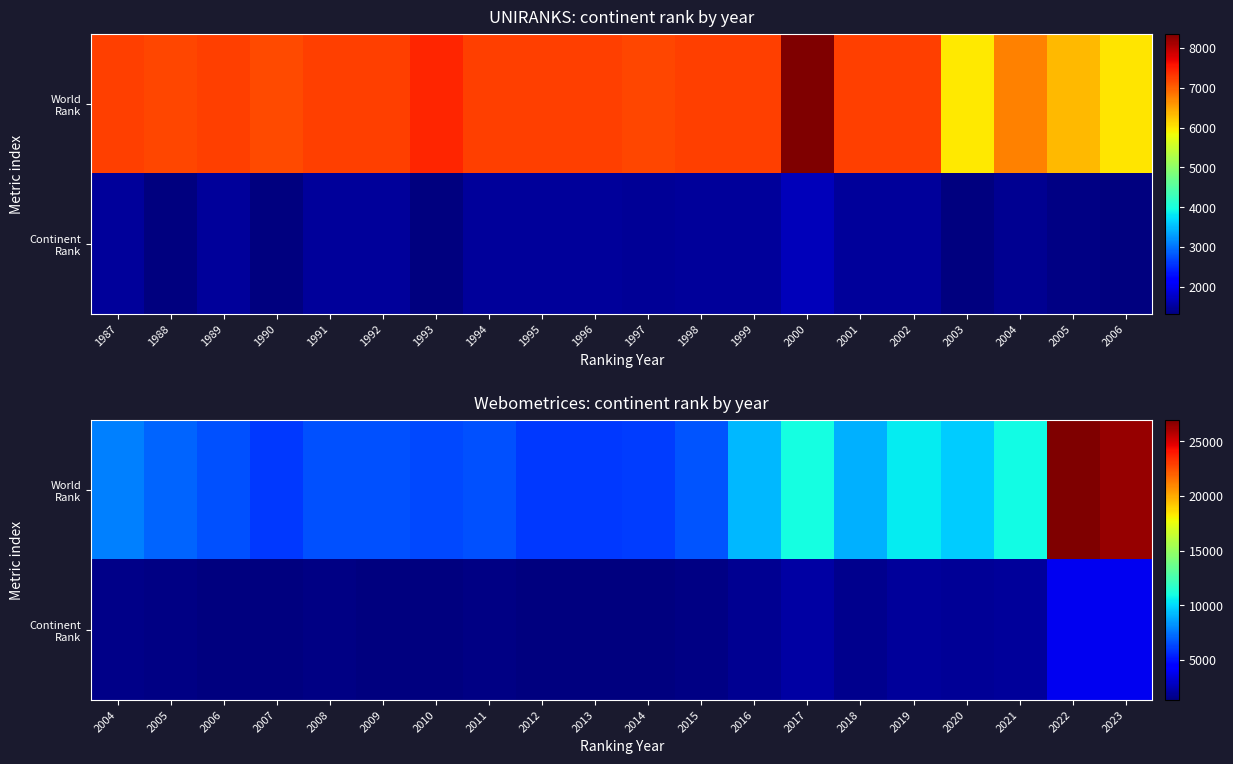

Rank the series at 2022 from lowest to highest value.

Continent Rank, World Rank